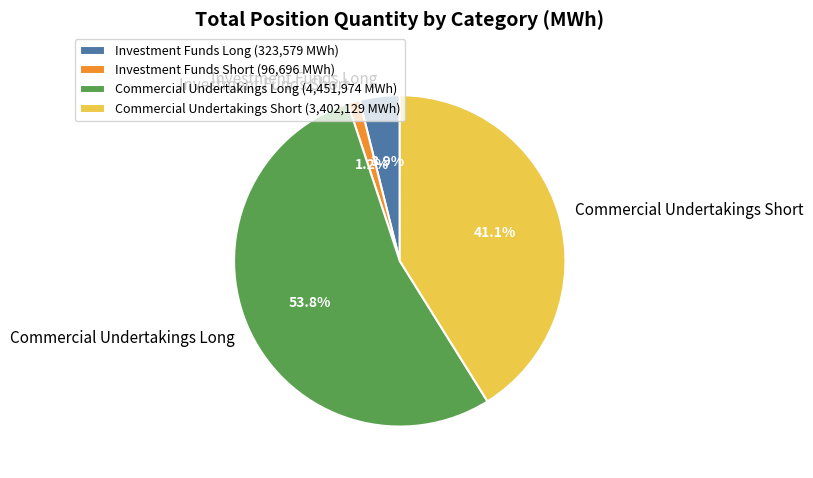

To the nearest percent, what is the difference between the Investment Funds Long and Commercial Undertakings Long slice percentages?

50%